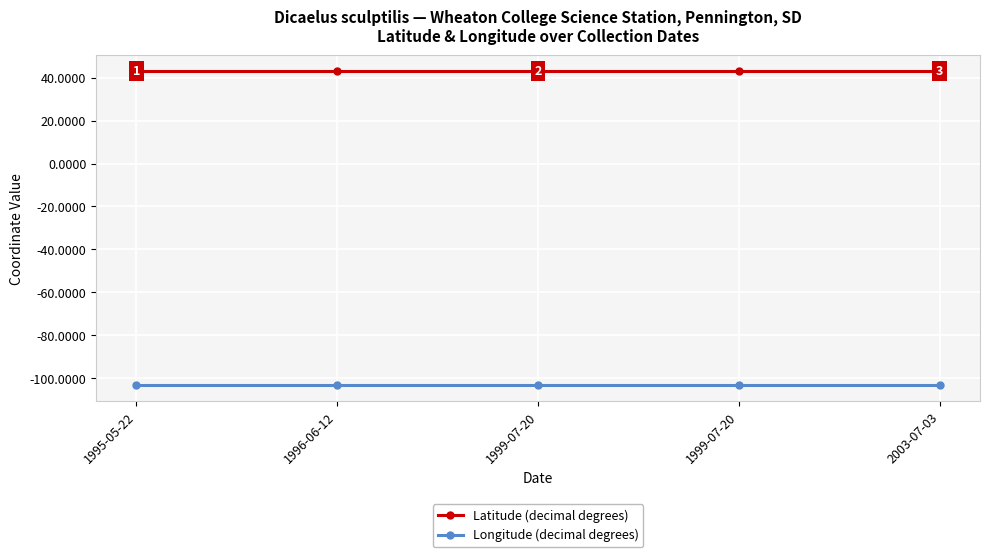

Between 1999-07-20 and 1999-07-20, which series saw the biggest shift?

Latitude (decimal degrees)